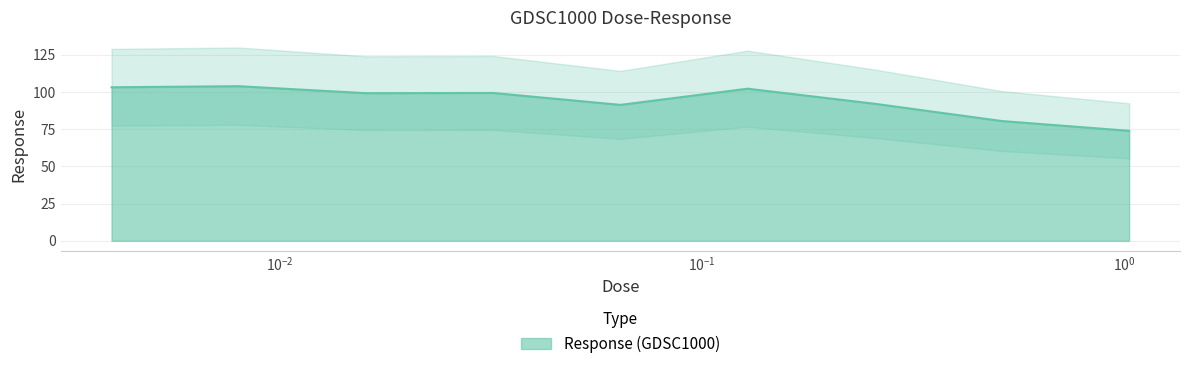

Between 0.032 and 0.512, which is larger?

0.032